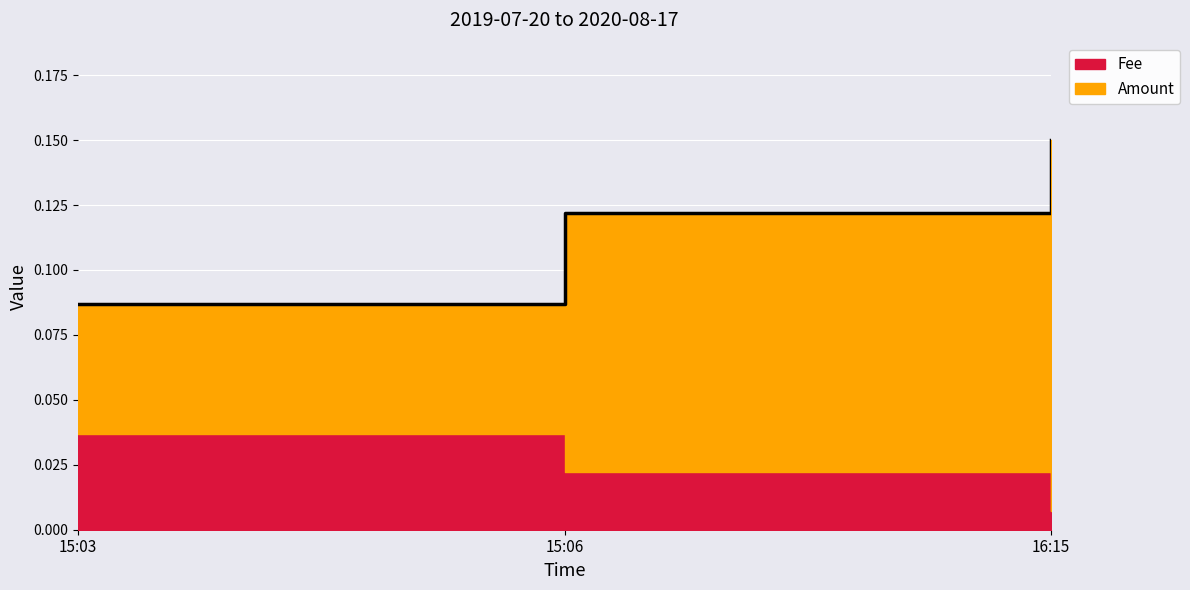

What is the label of the 3rd point from the right?

15:03